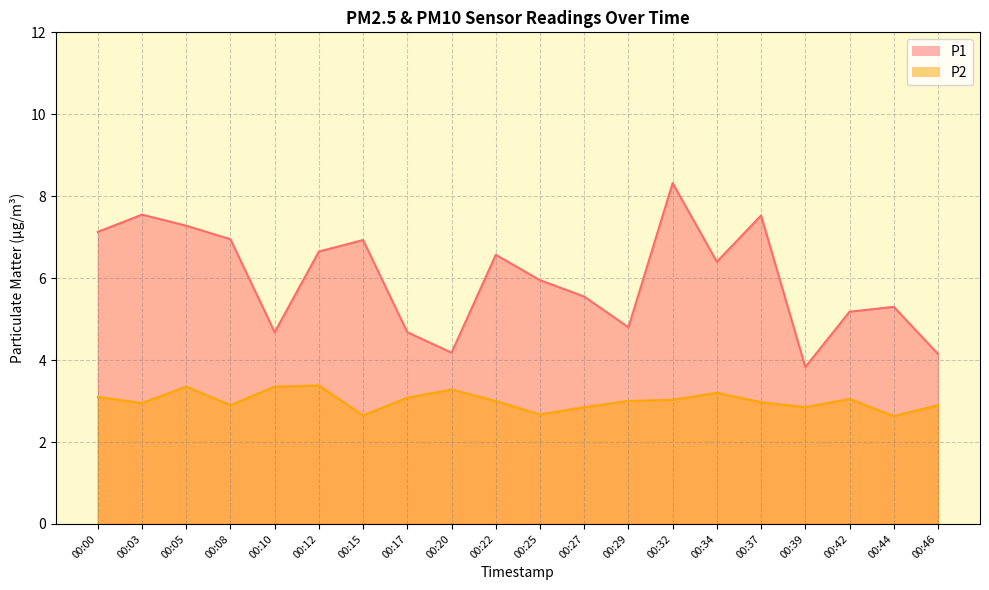

Which category has the lowest value across all series?

00:44